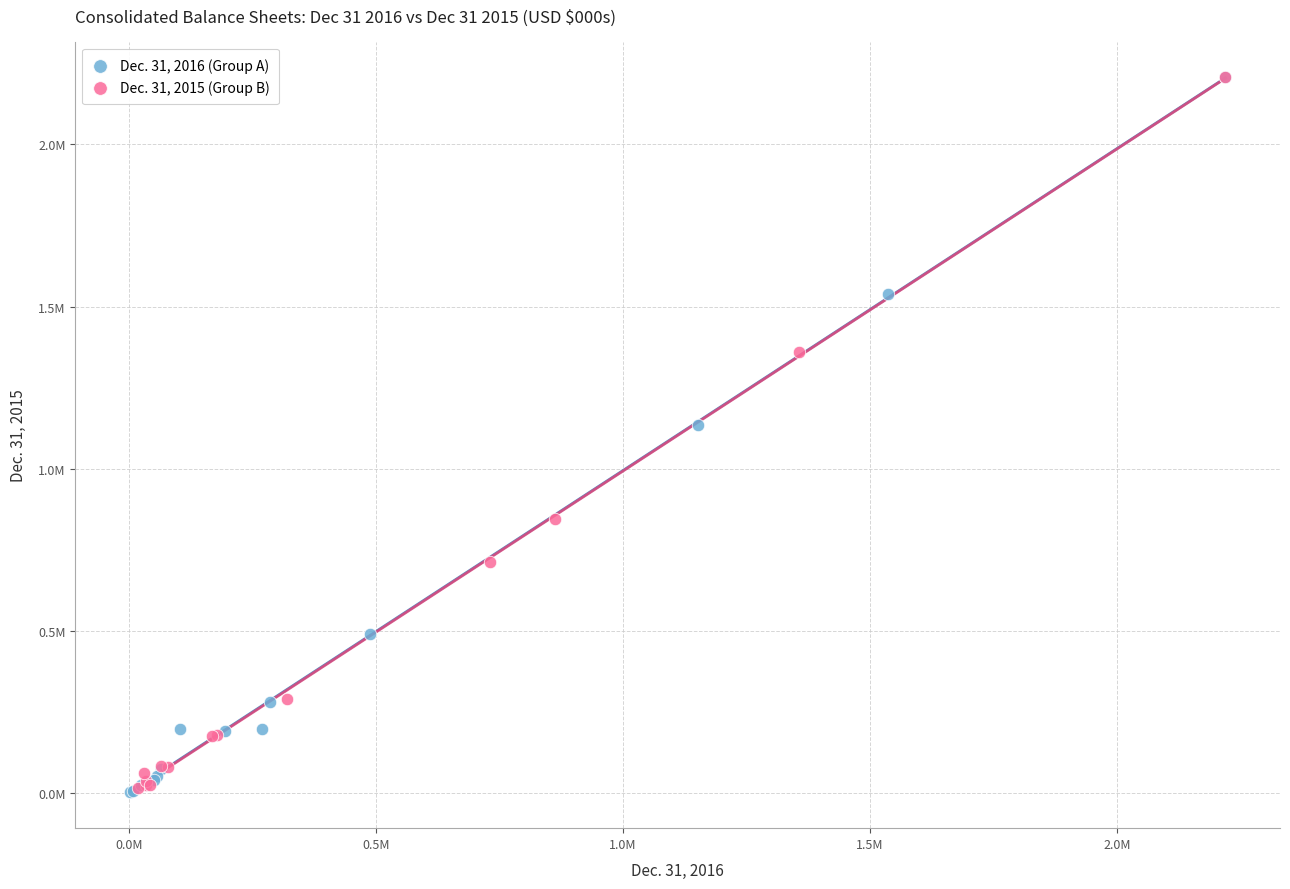

What are all the series names shown in the legend?

Dec. 31, 2016 (Group A), Dec. 31, 2015 (Group B)